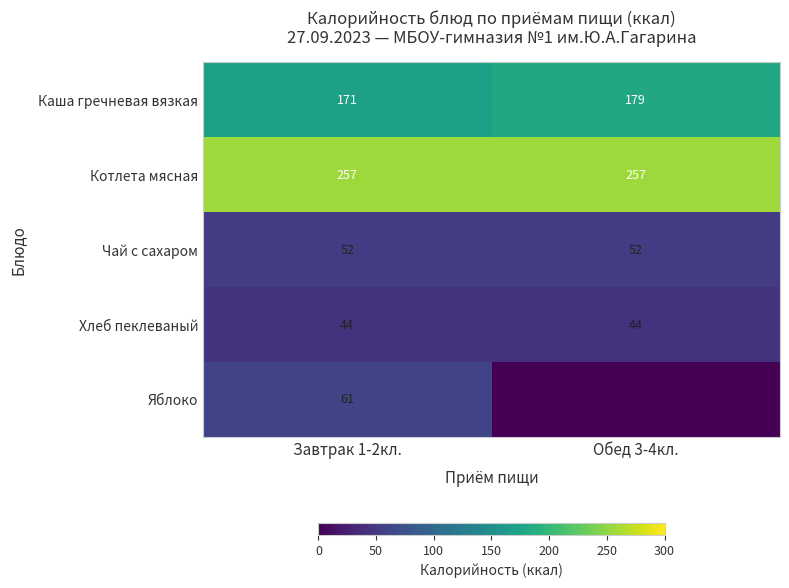

What is the maximum value for Каша гречневая вязкая?

179